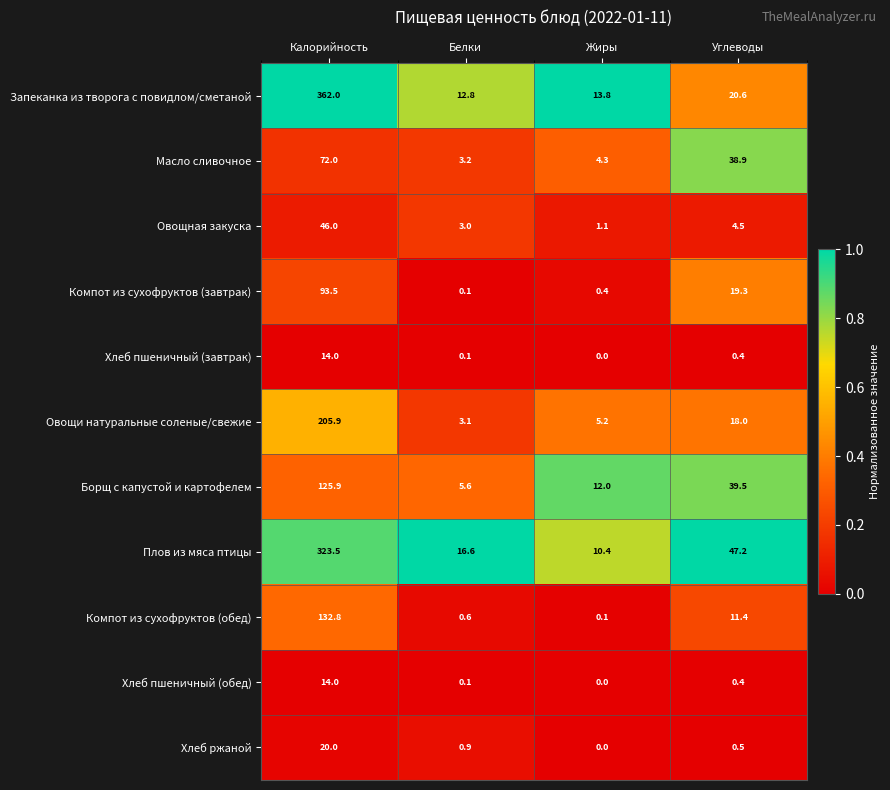

What is the total value across all series at Углеводы?

200.7